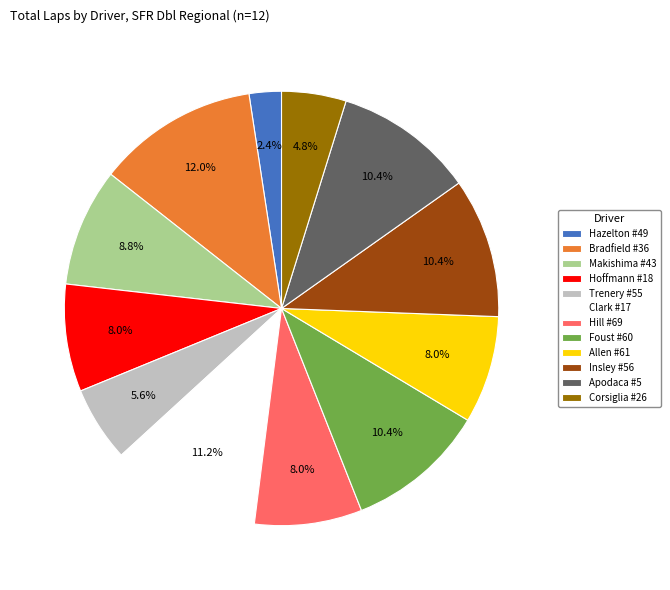

Count the number of slices in the pie.

12